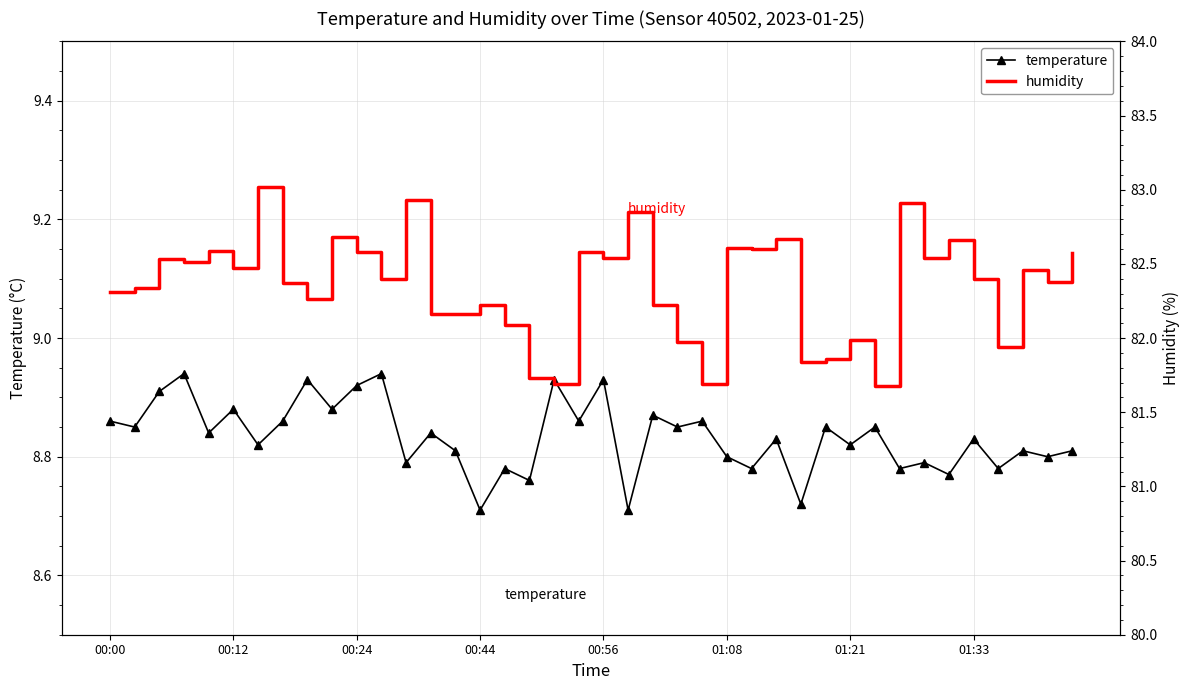

What is the difference between the highest and lowest values at 23?

73.1